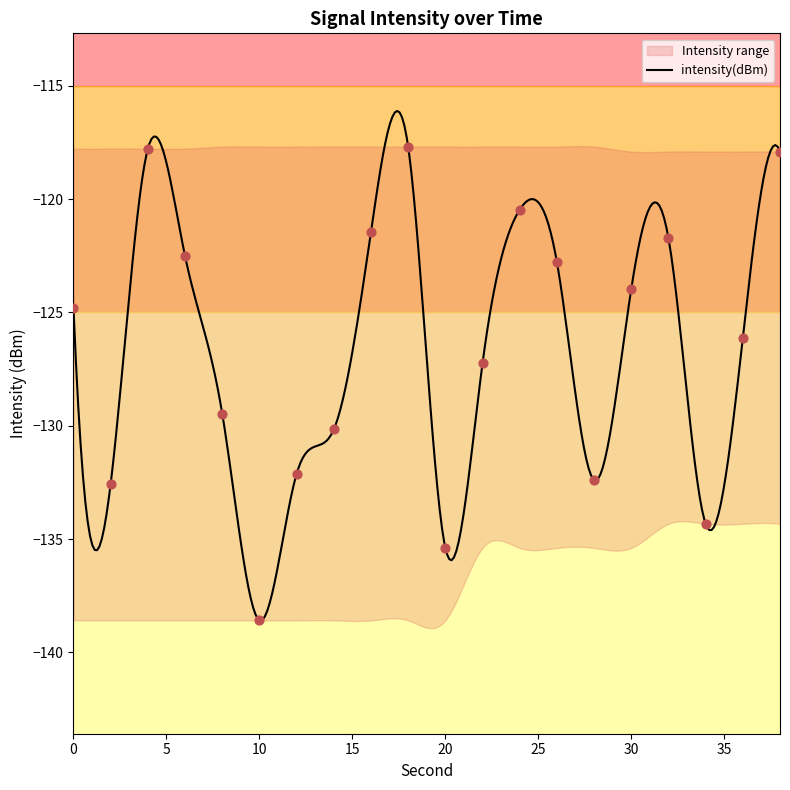

What is the lowest value of the intensity(dBm) series?

-138.6